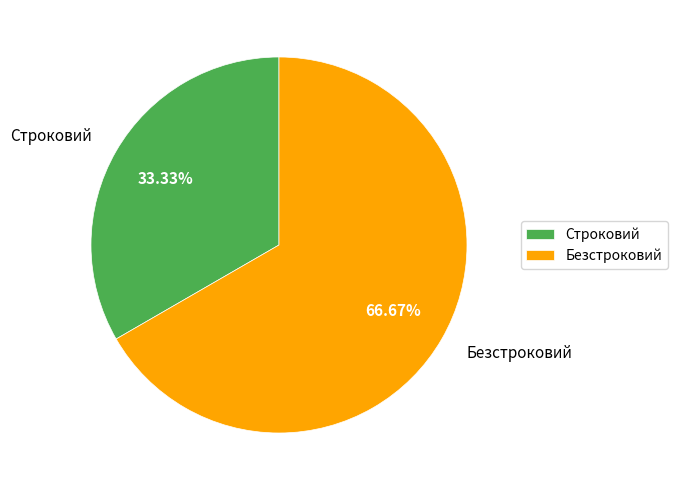

To the nearest percent, what is the difference between the largest and smallest slice percentages?

33%